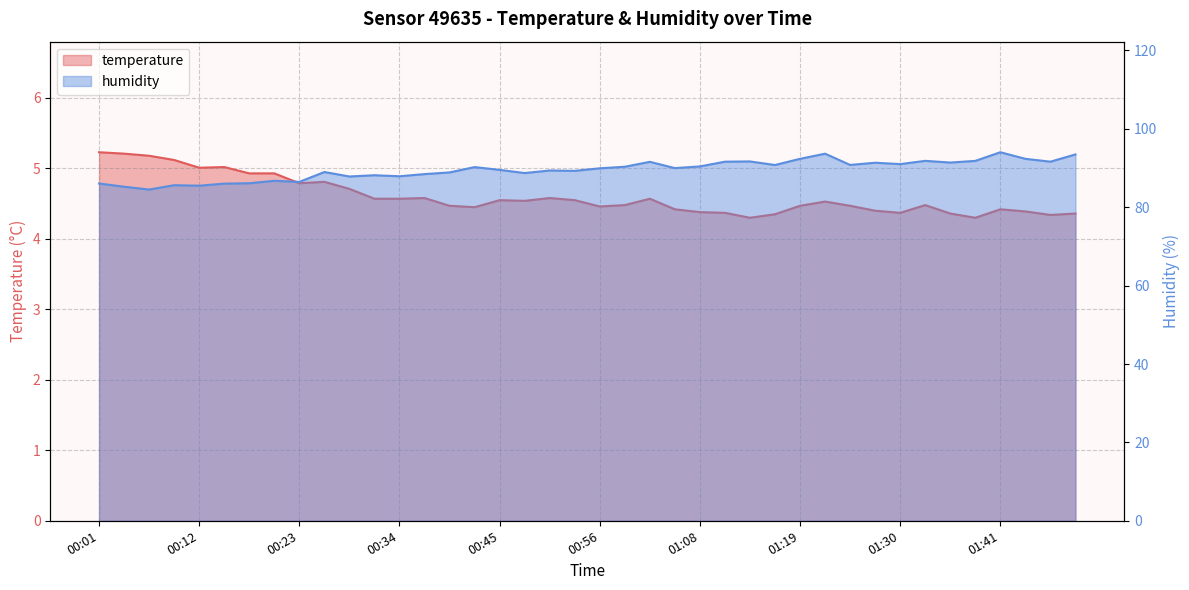

The temperature series shows 4.4 at 01:35. True or false?

True